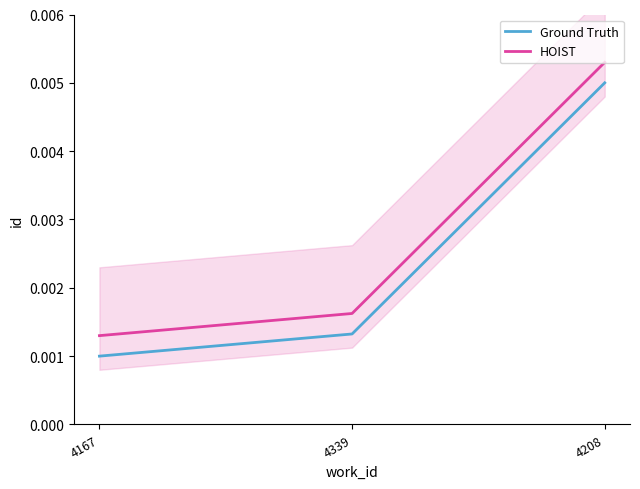

Rank the categories by HOIST value from highest to lowest.

4208, 4339, 4167